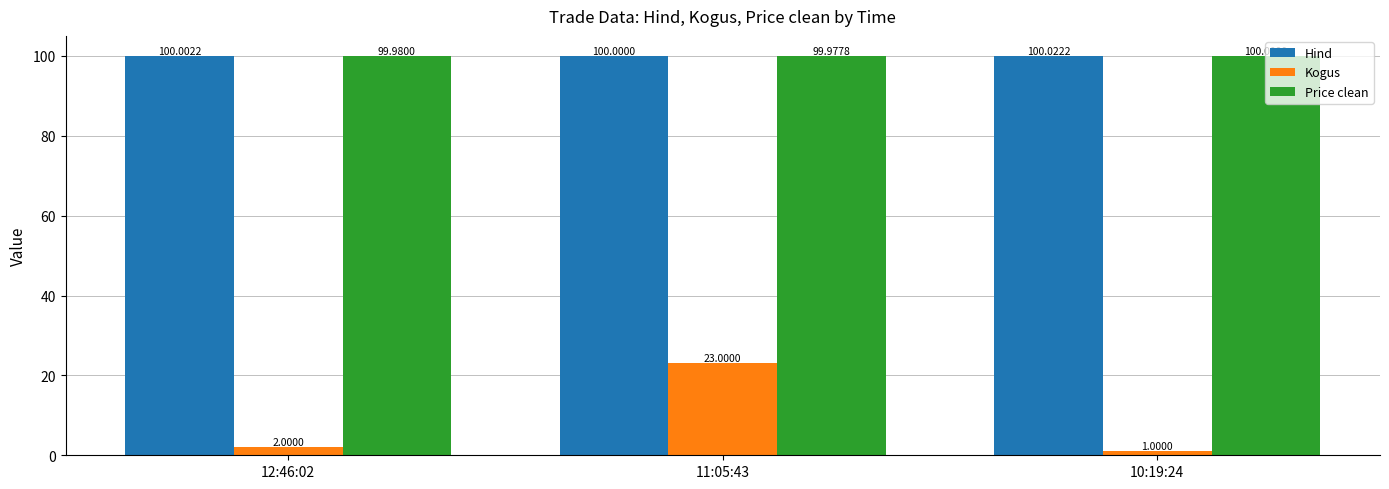

Is it true that Price clean equals 100.0 at 12:46:02?

True